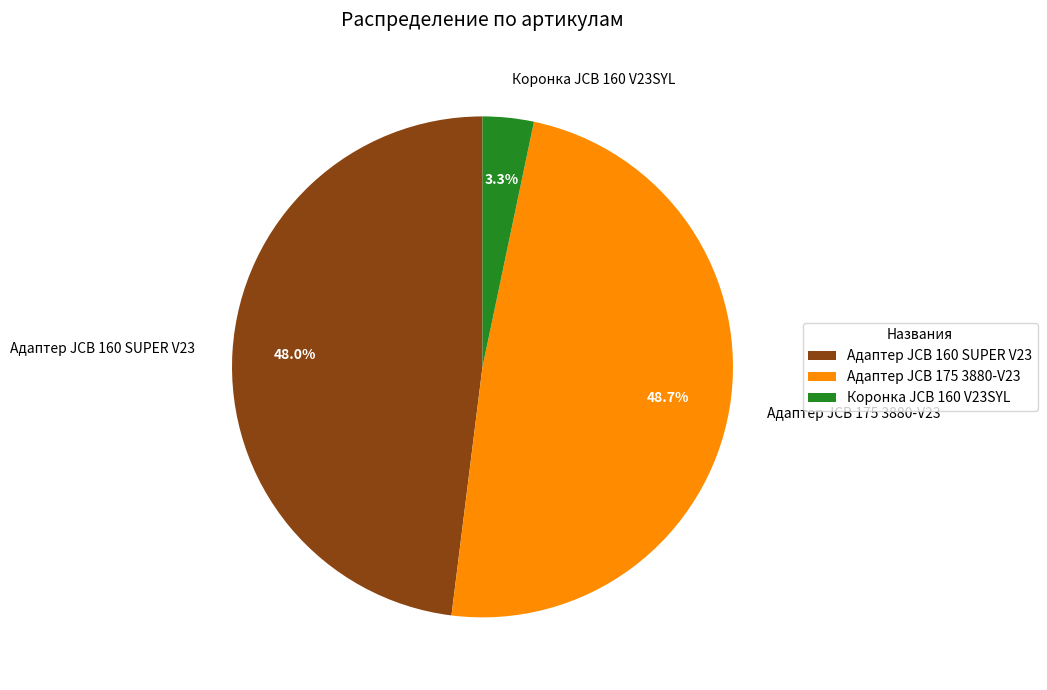

To the nearest percent, what is the average slice percentage?

33%